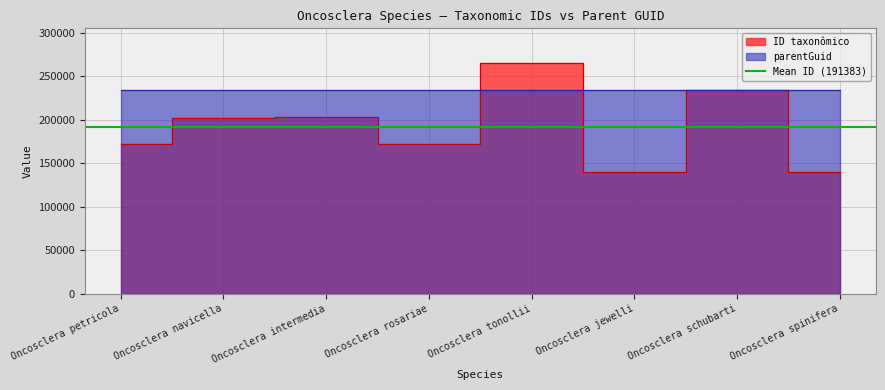

Is it true that the value at Oncosclera spinifera is 83943?

False